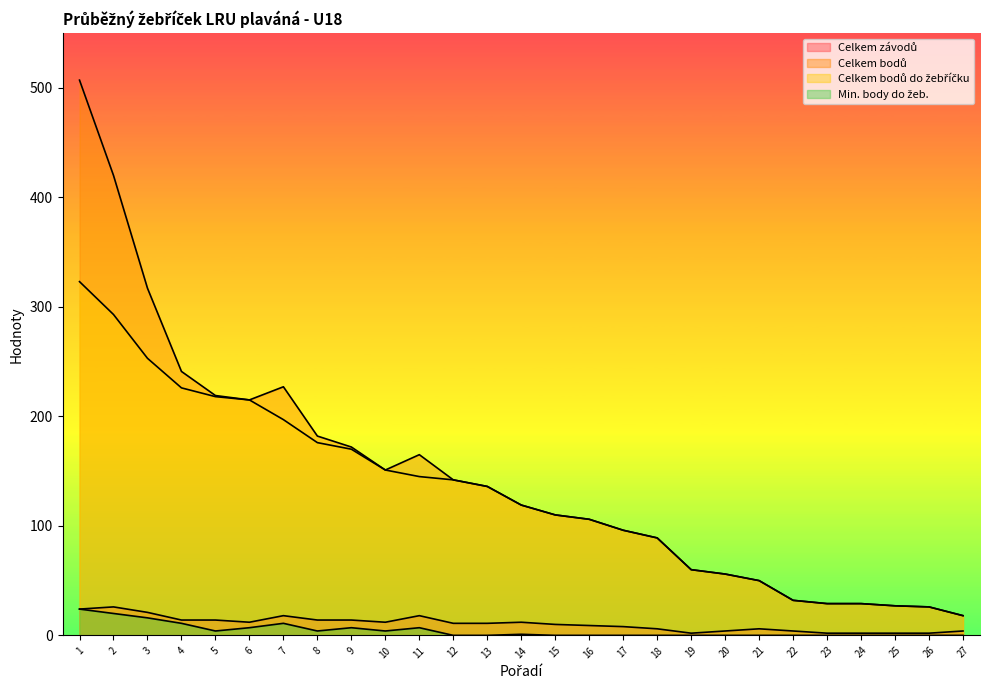

Is the value of Celkem bodů do žebříčku at 19 greater than the value of Celkem závodů at 14?

Yes